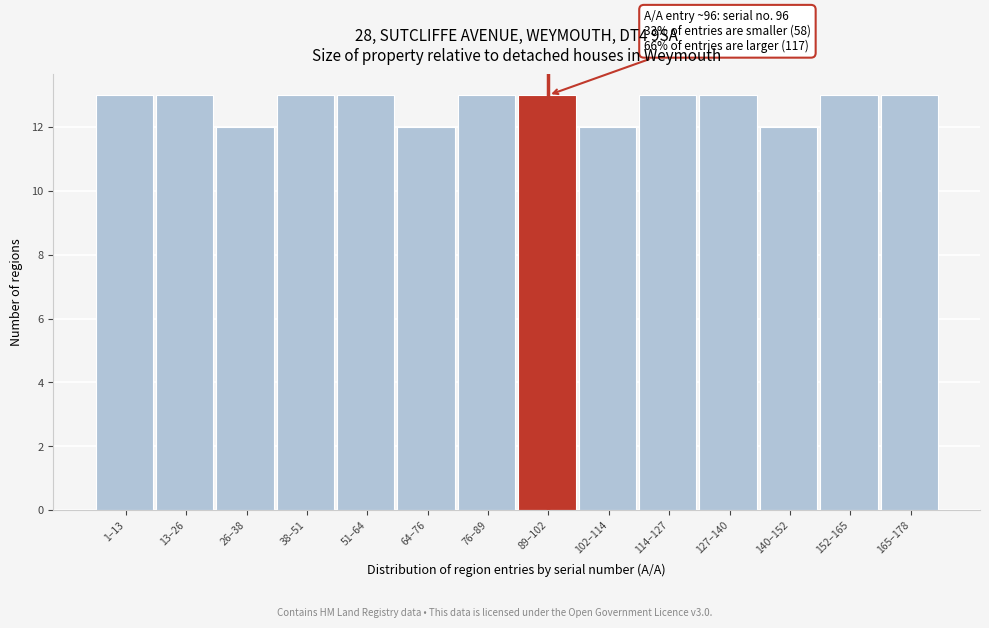

Reading left to right, extract all data points from this chart.

13	13	12	13	13	12	13	13	12	13	13	12	13	13